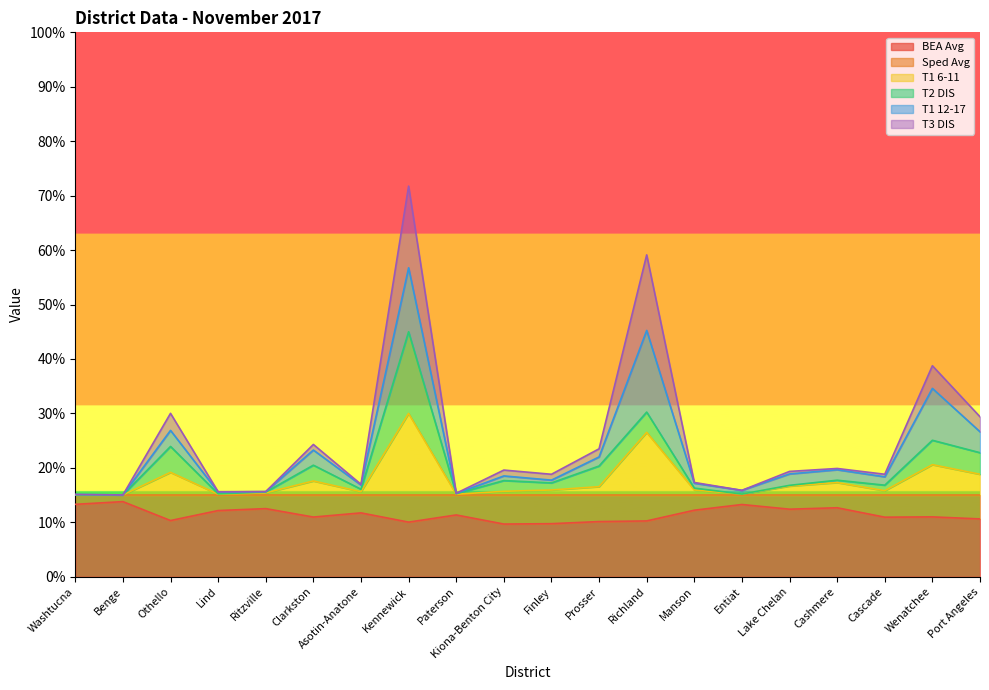

True or false: T1 6-11 and BEA Avg cross at least once.

False